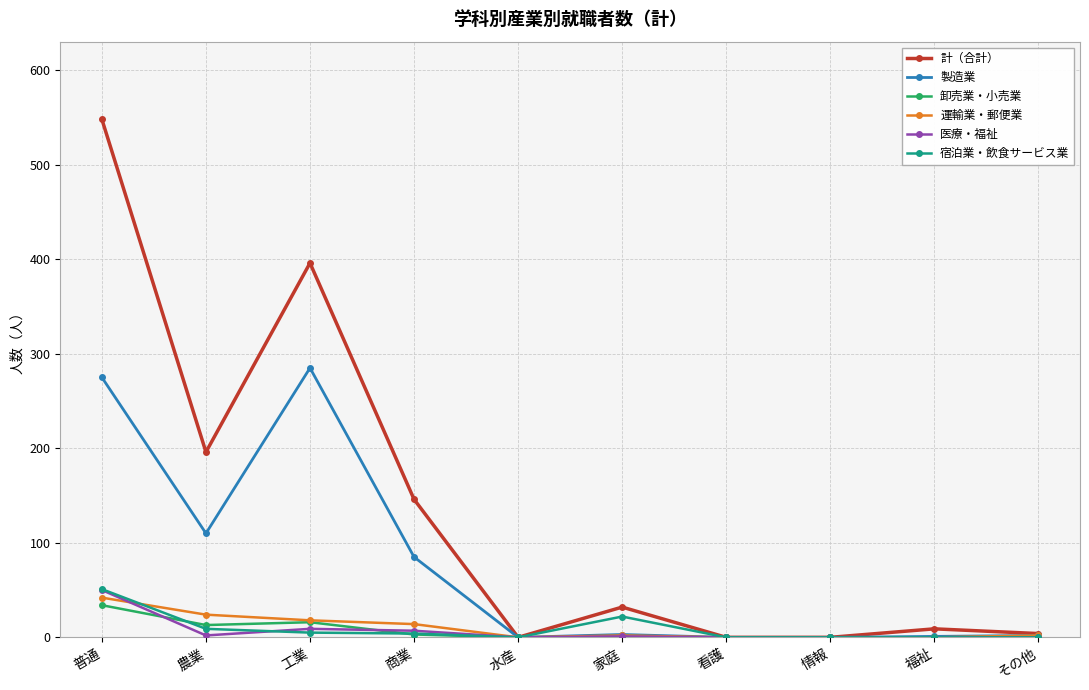

Which label corresponds to the largest value in the chart?

普通